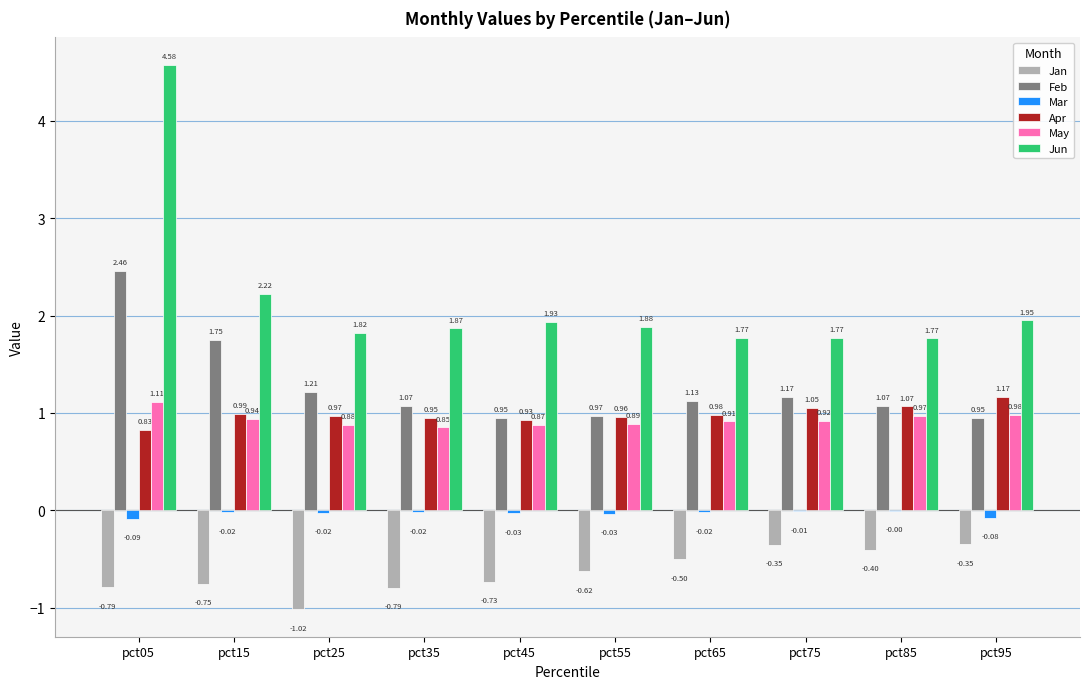

How many categories are shown in the chart?

10